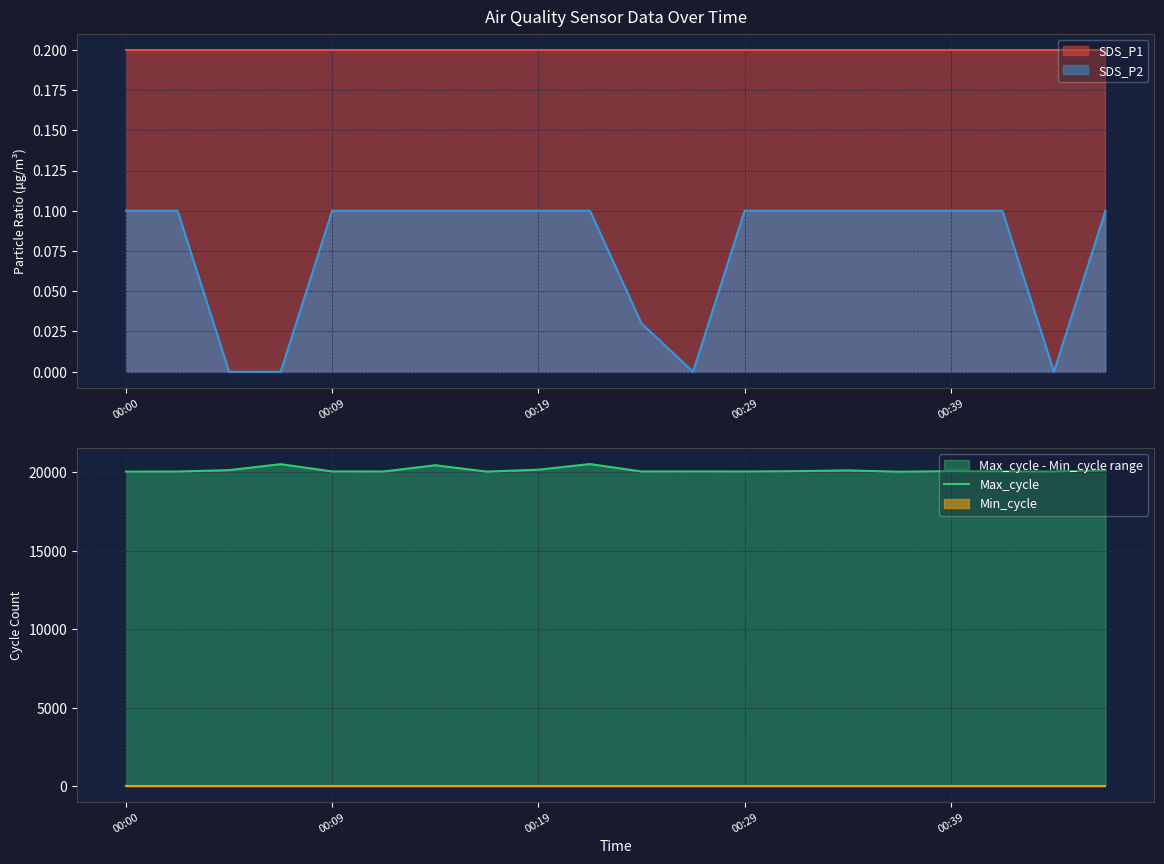

Is it true that Max_cycle equals 20042 at 00:00?

True